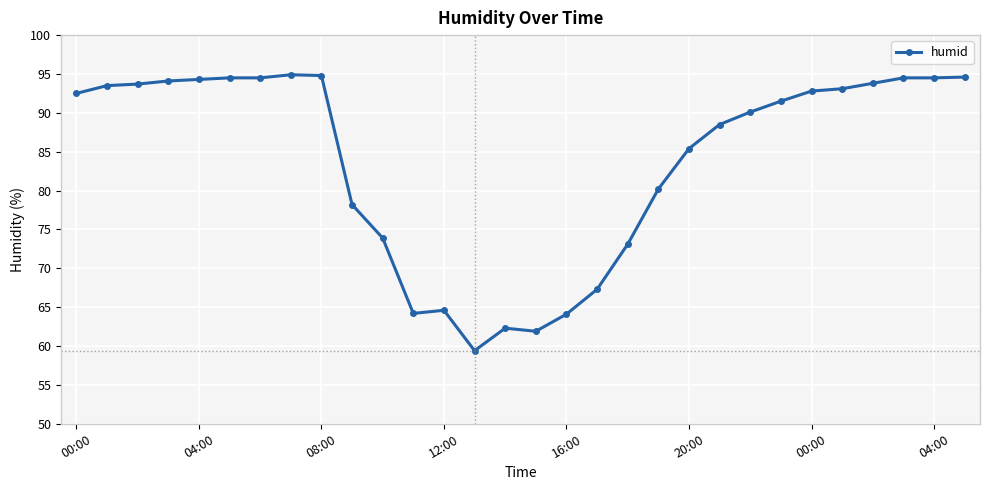

What is the maximum value shown in the chart?

94.9